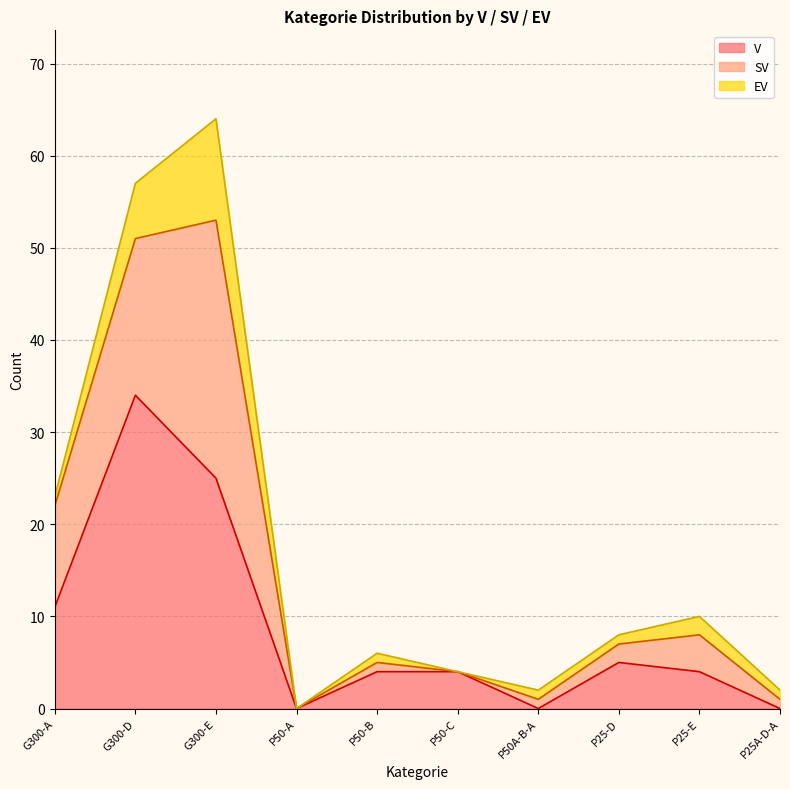

The value of EV at P25-E is 2. True or false?

True